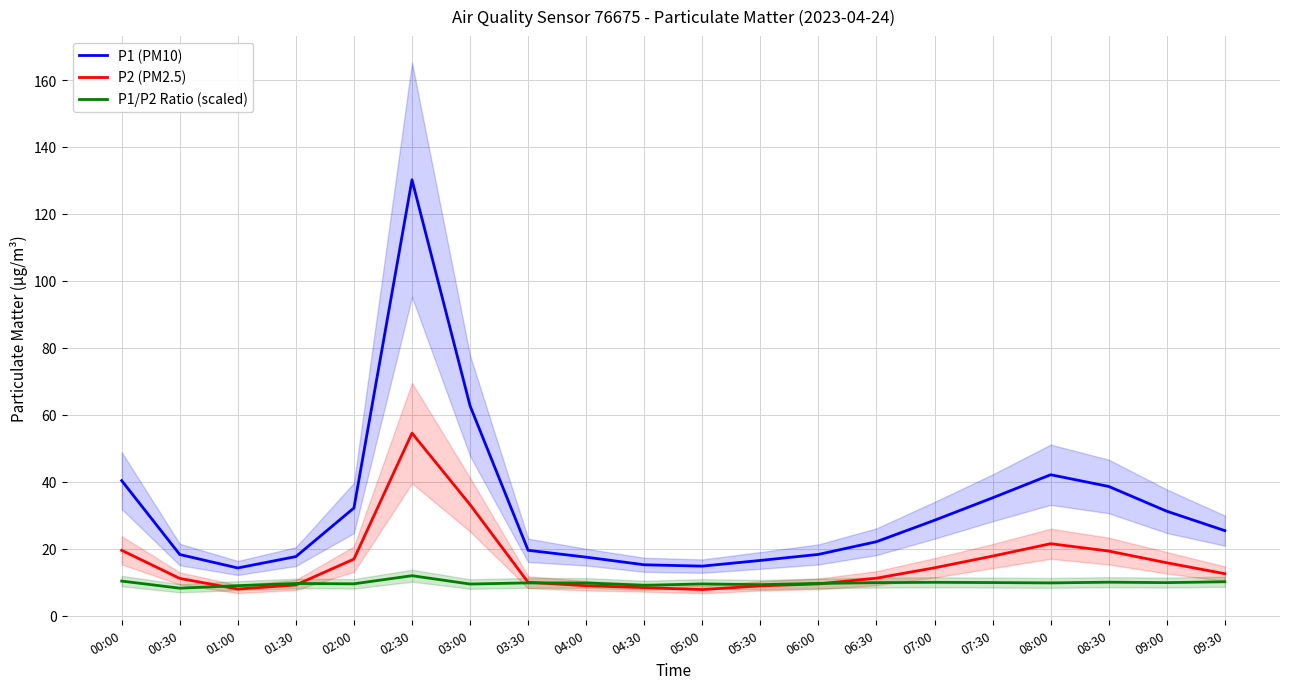

What is the spread (max minus min) of values at 00:00?

30.0